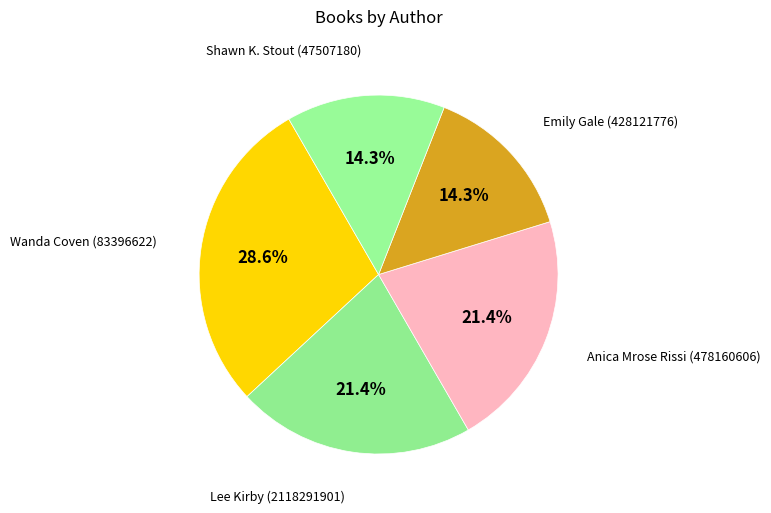

How many segments does this pie chart have?

5